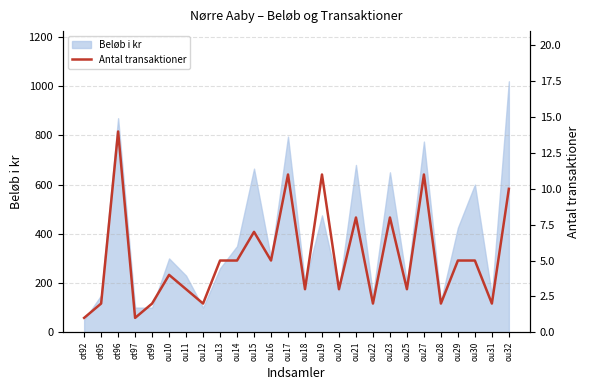

How many interior local peaks (higher than both neighbors) does the data have?

8